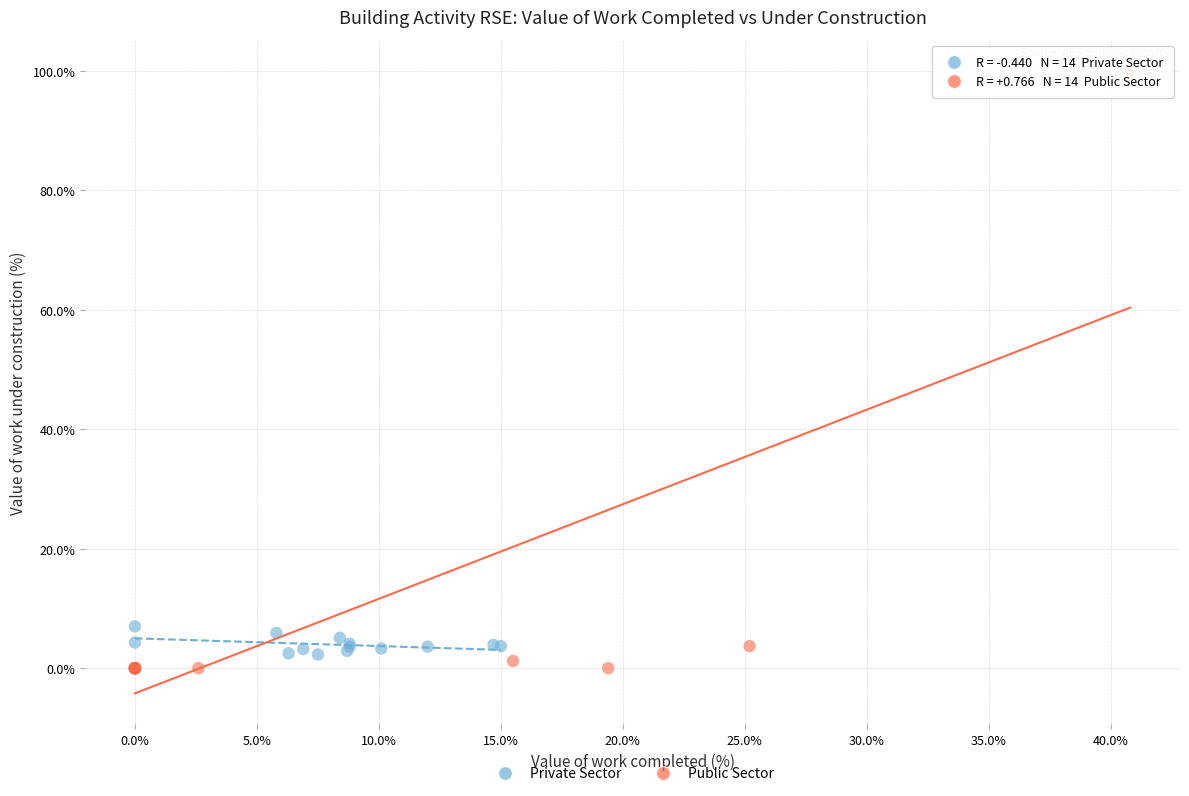

Which series contains the highest Y value?

Public Sector